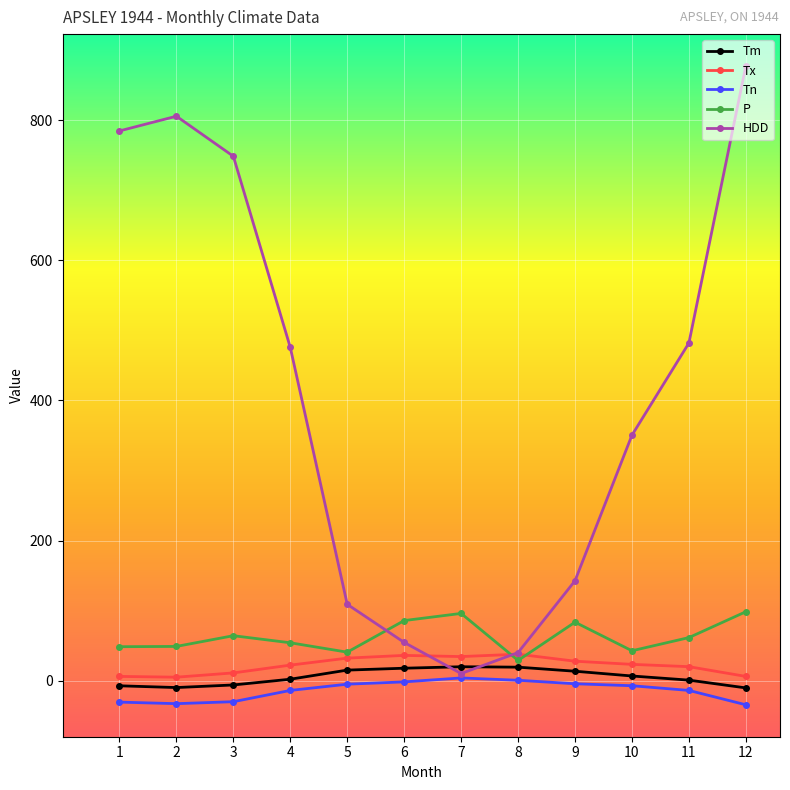

The value of Tx at 8 is 37.8. True or false?

True